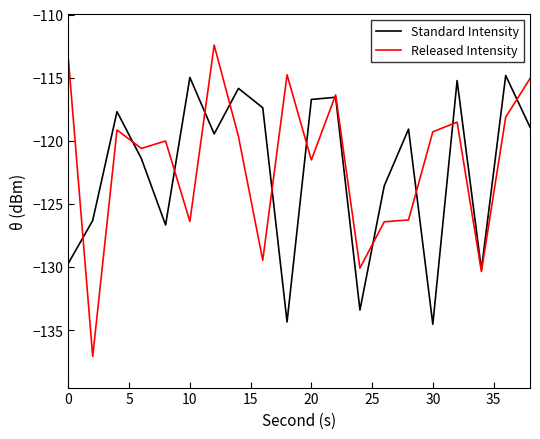

What are all the series names shown in the legend?

Standard Intensity, Released Intensity